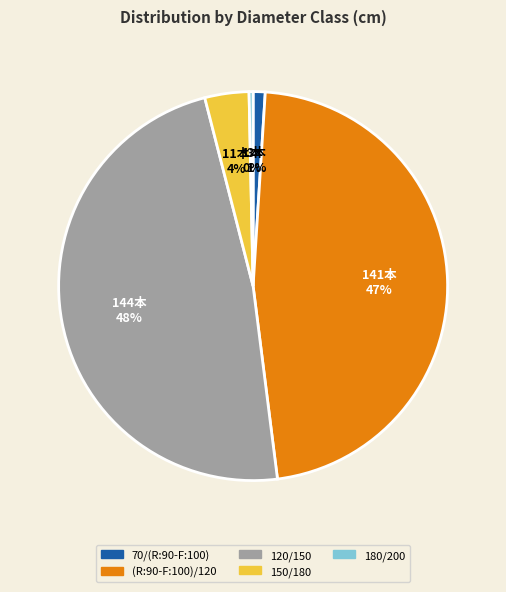

Combined, do 120/150 and (R:90-F:100)/120 account for over 50%?

Yes